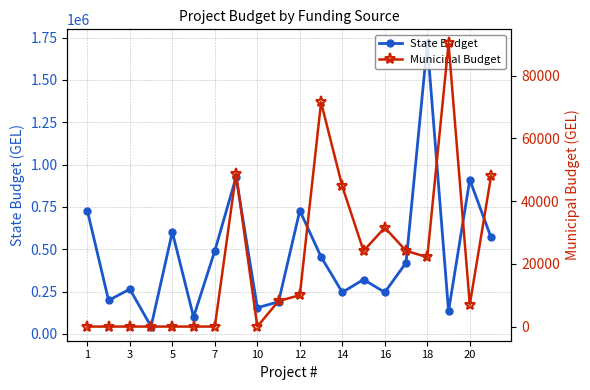

At how many categories does at least one series exceed 1372163?

1